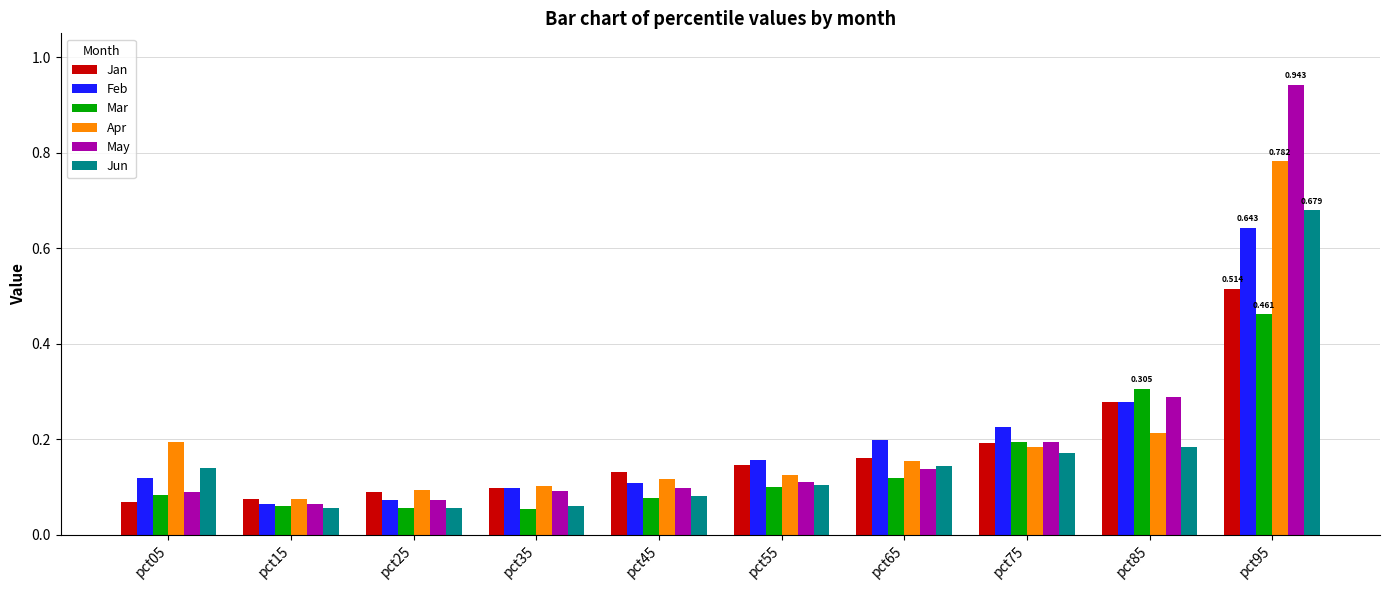

Which series has the widest spread of values?

May